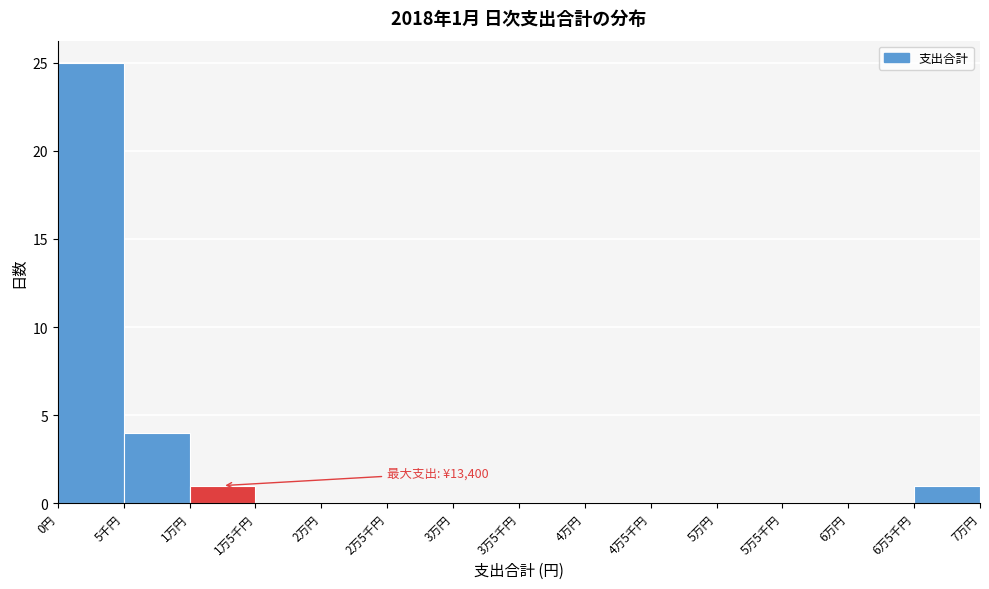

Reading left to right, list all the values displayed in this chart.

0円=25	5千円=4	1万円=1	1万5千円=0	2万円=0	2万5千円=0	3万円=0	3万5千円=0	4万円=0	4万5千円=0	5万円=0	5万5千円=0	6万円=0	6万5千円=1